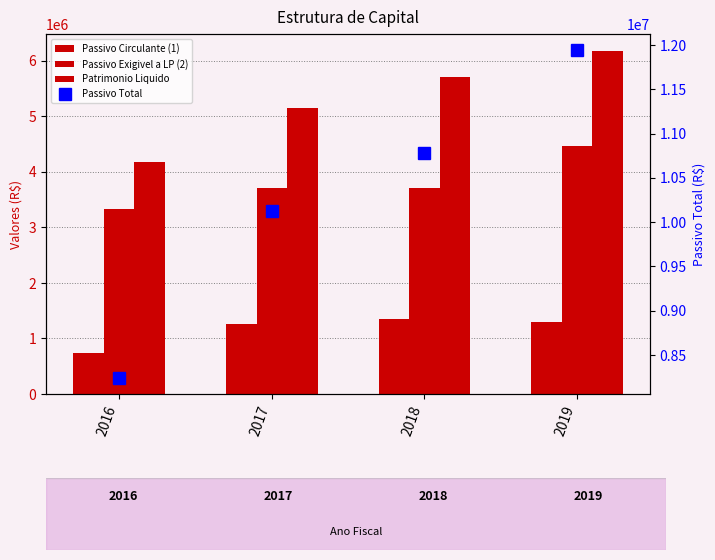

Which series has the largest total across all categories?

Passivo Total